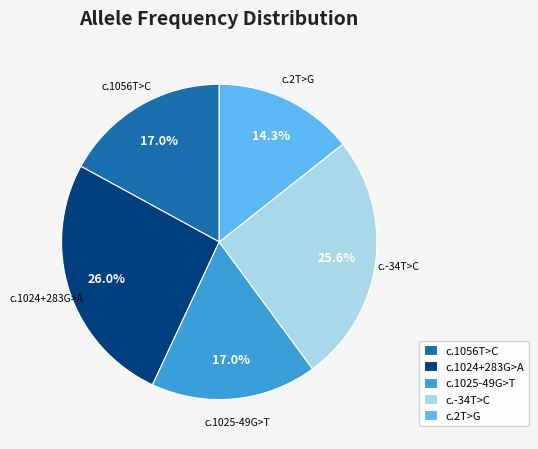

Between c.1025-49G>T and c.2T>G, which is larger?

c.1025-49G>T